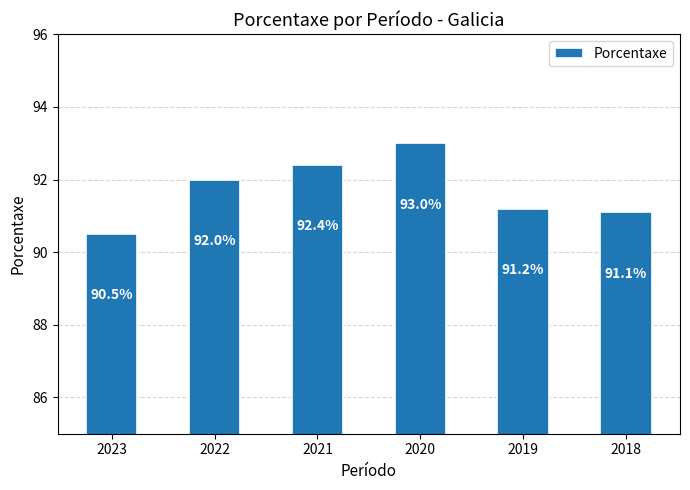

What is the average value?

91.7